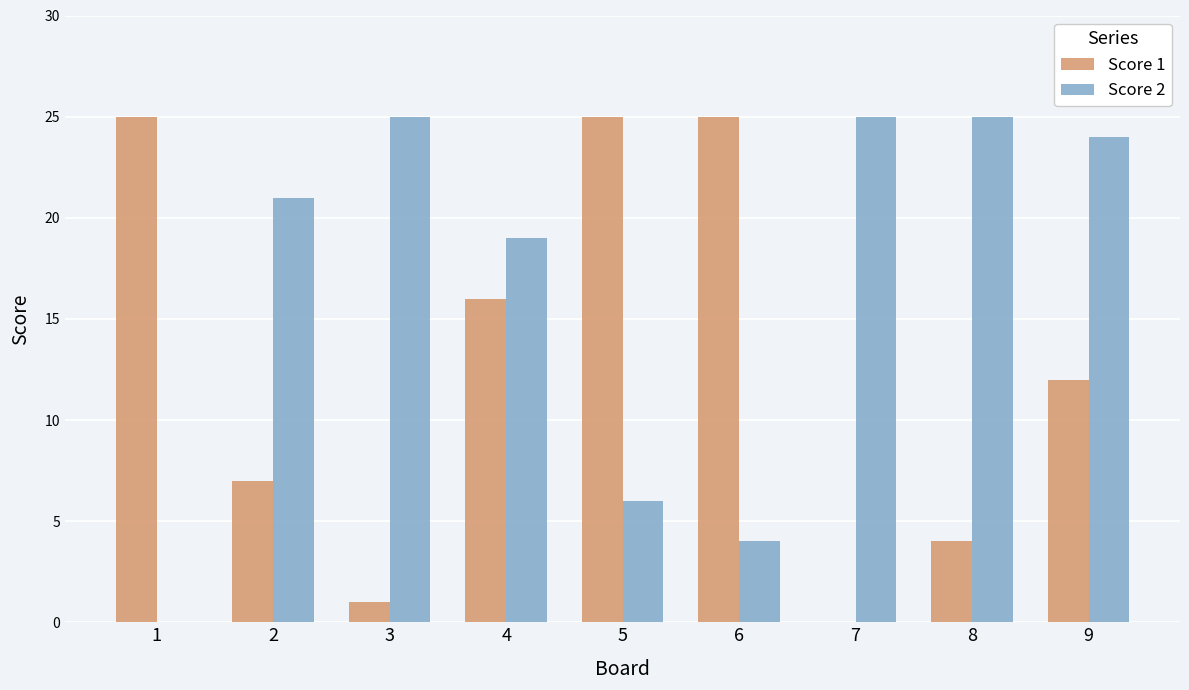

The Score 1 series shows 14 at 1. True or false?

False